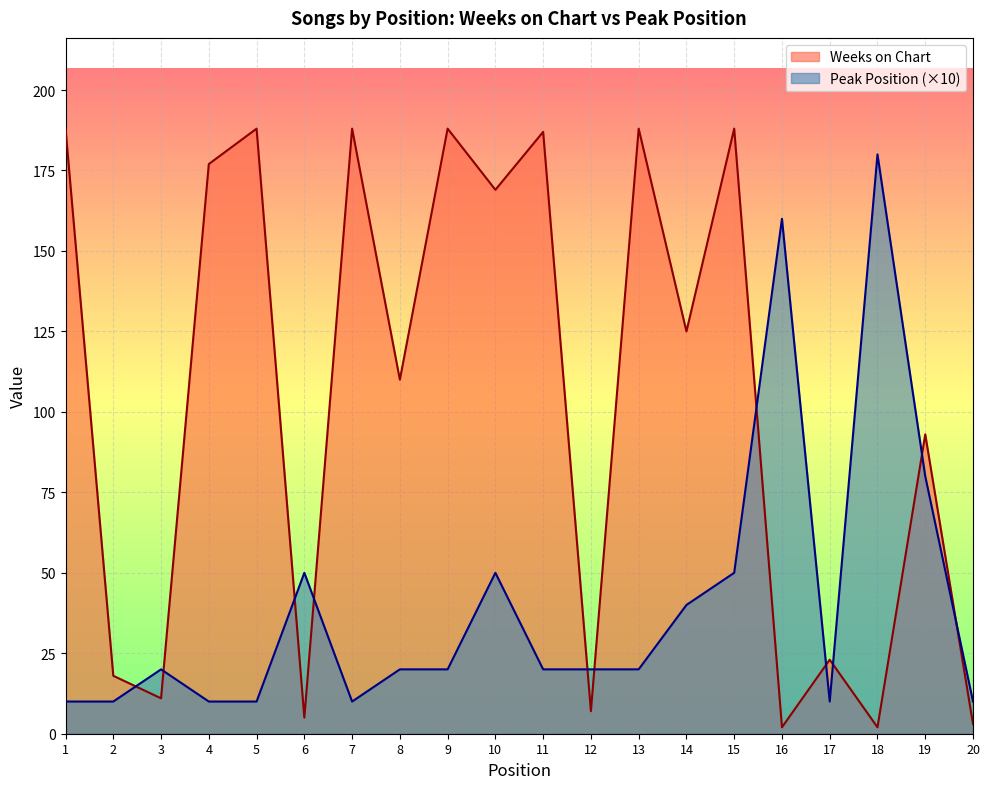

What is the sum of the Peak Position values at 17 and 4?

20